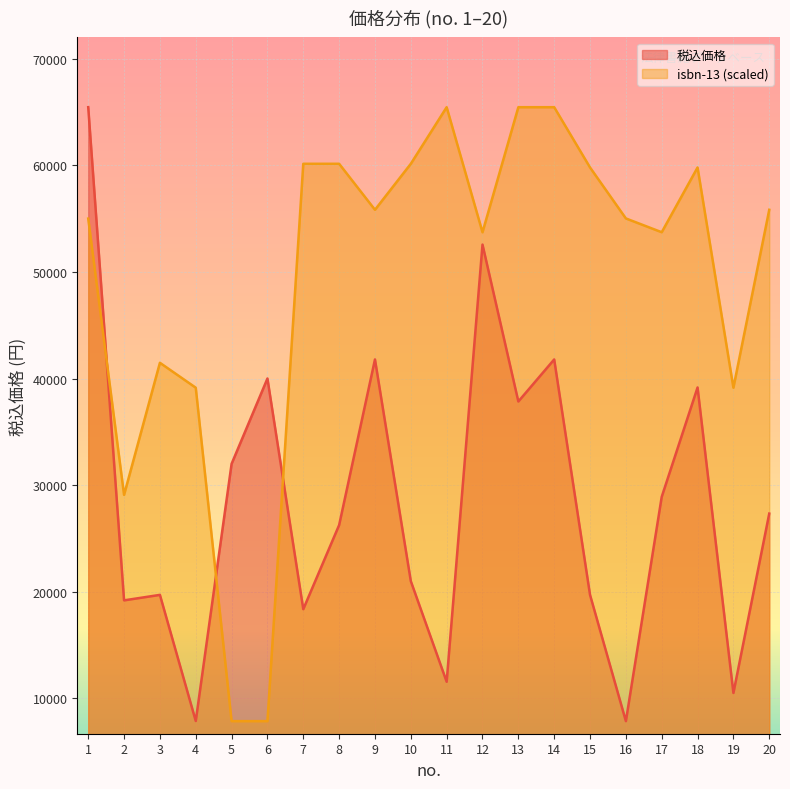

How many intersections are there between 税込価格 and isbn-13 (normalized)?

3